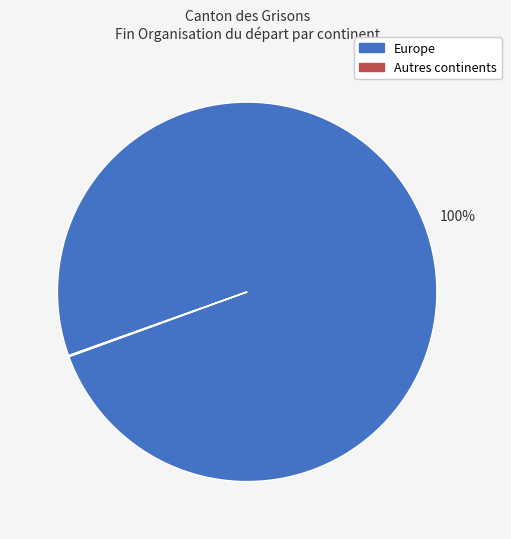

Is there any slice that represents more than half of the pie?

Yes